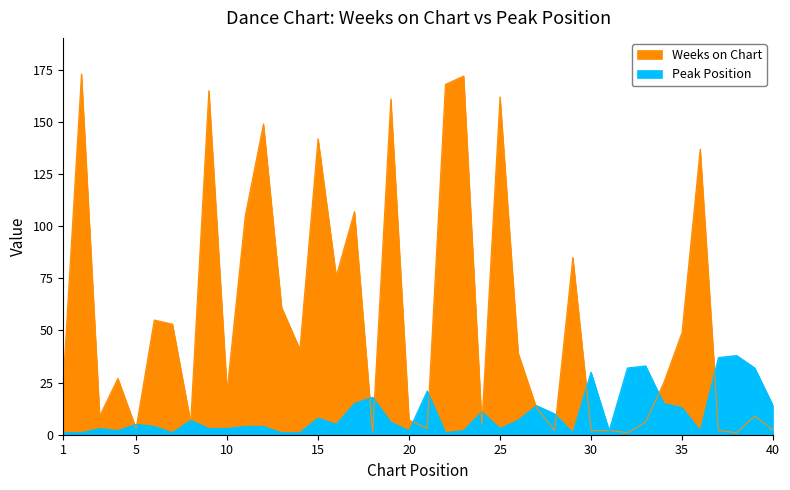

At which label is Weeks on Chart closest to 87?

29